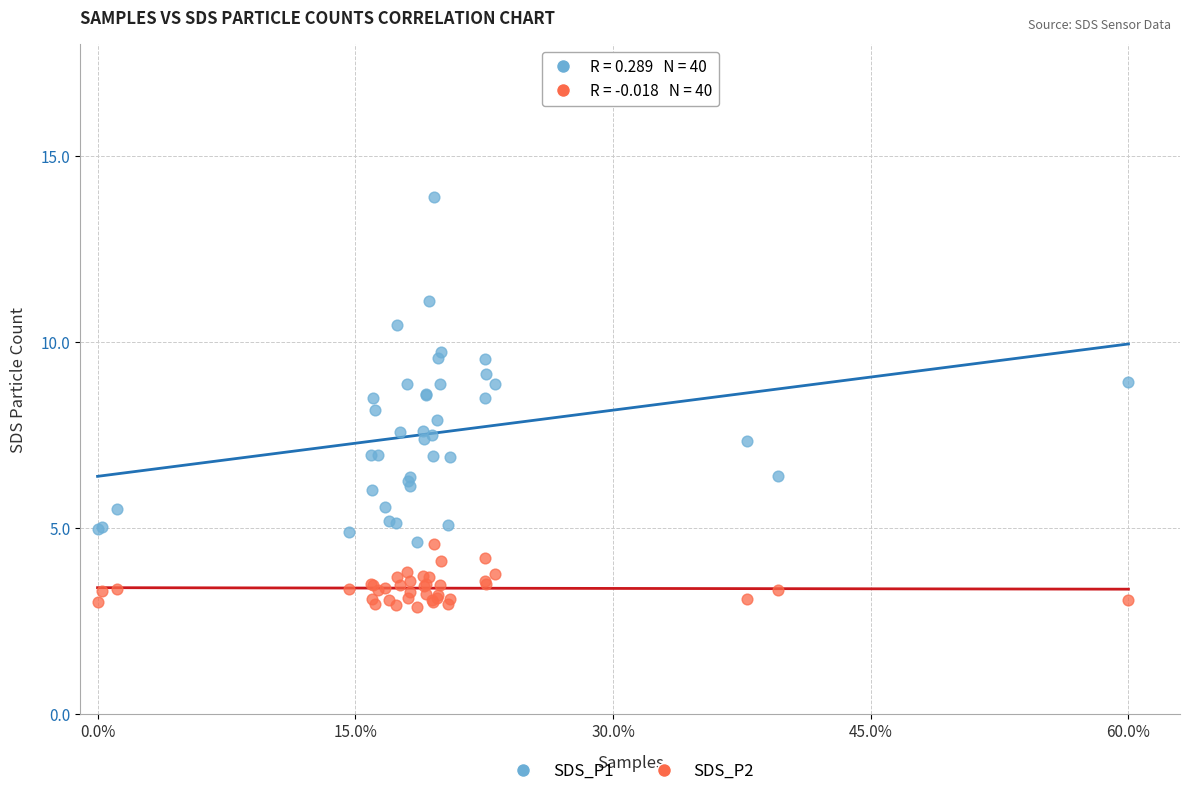

Which series contains the highest Y value?

SDS_P1